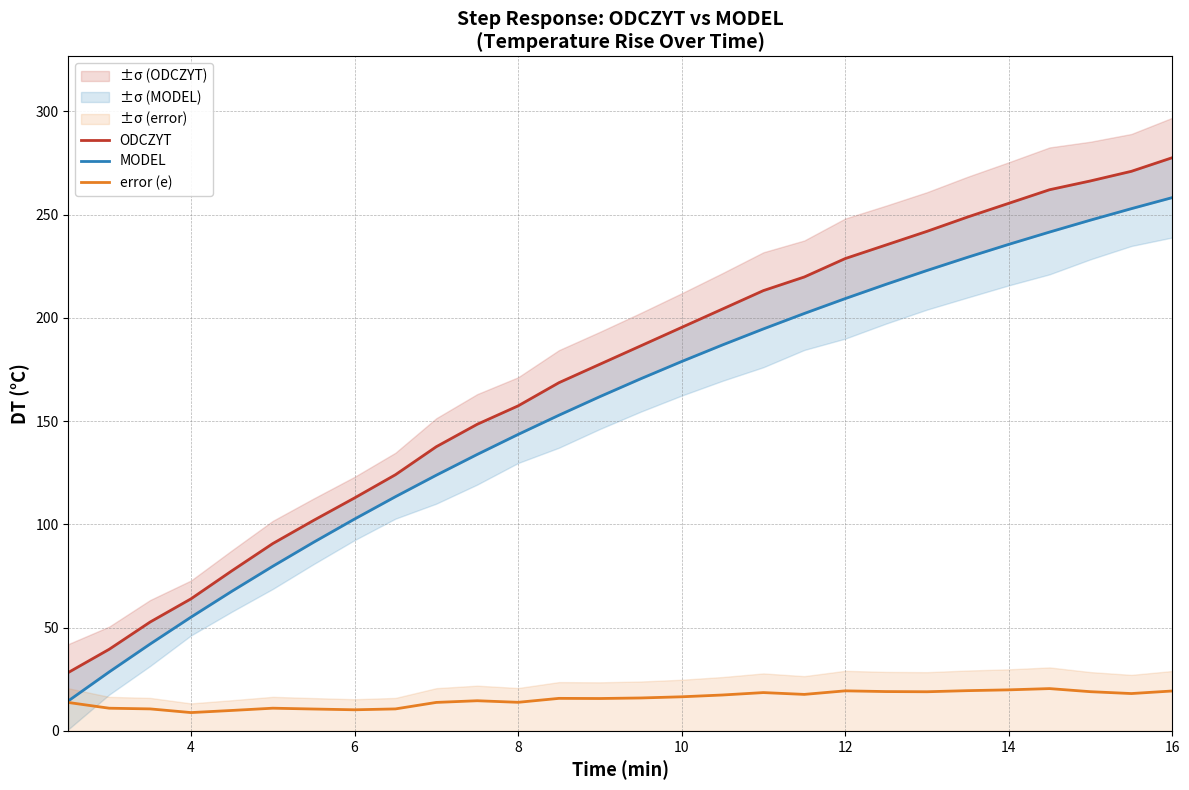

At how many categories does at least one series exceed 85?

23